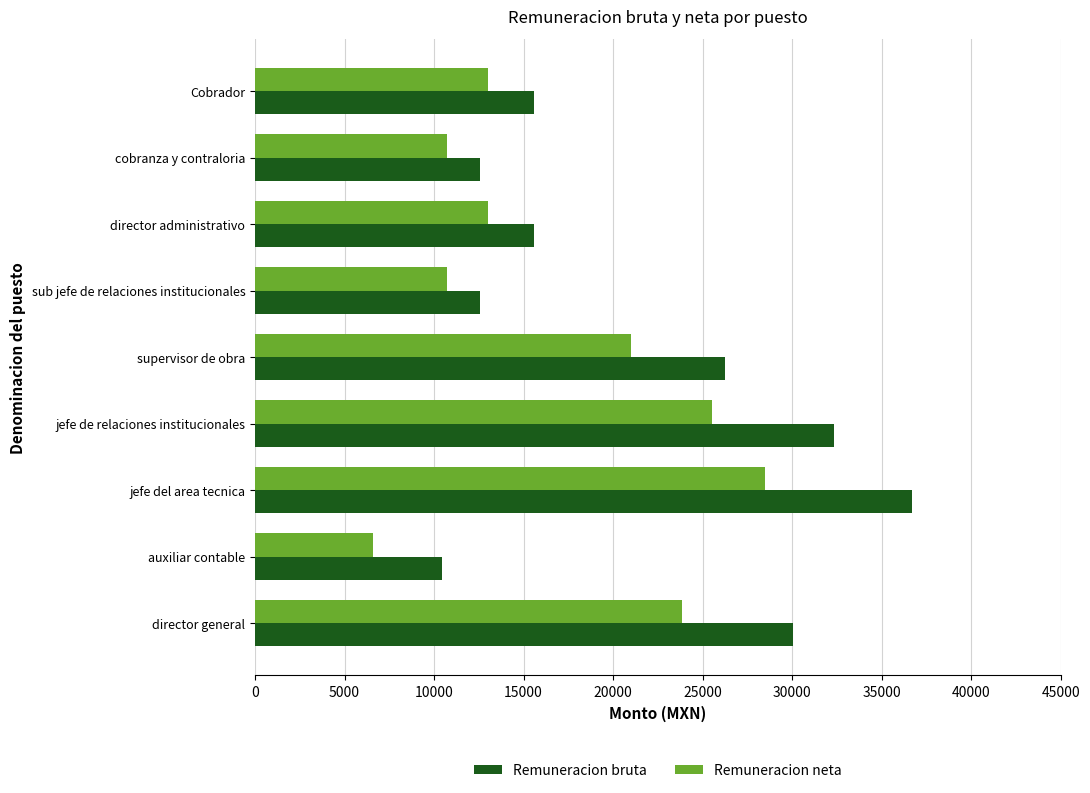

True or false: Remuneracion bruta has a value of 36698.8 at jefe del area tecnica.

True